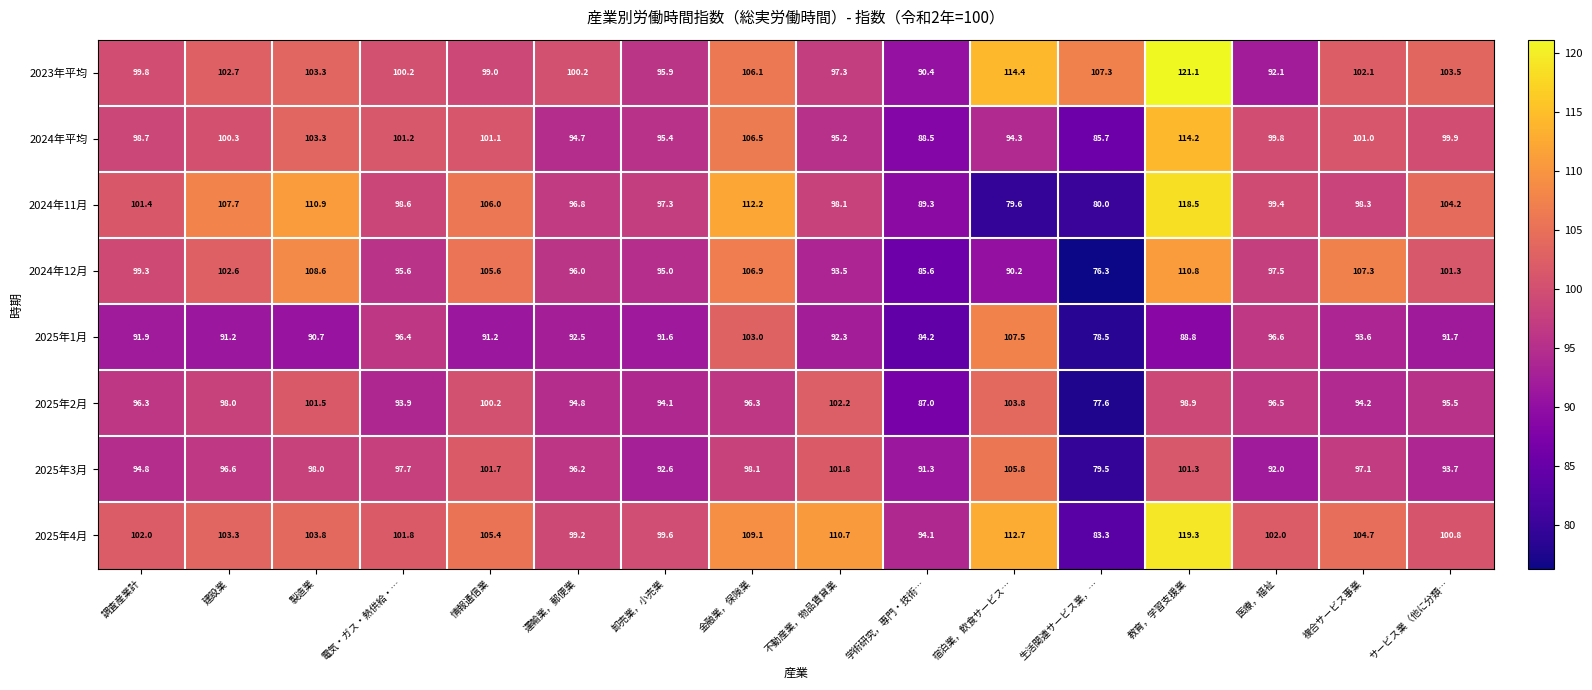

Where is 2024年12月 nearest to the value 93?

不動産業，物品賃貸業